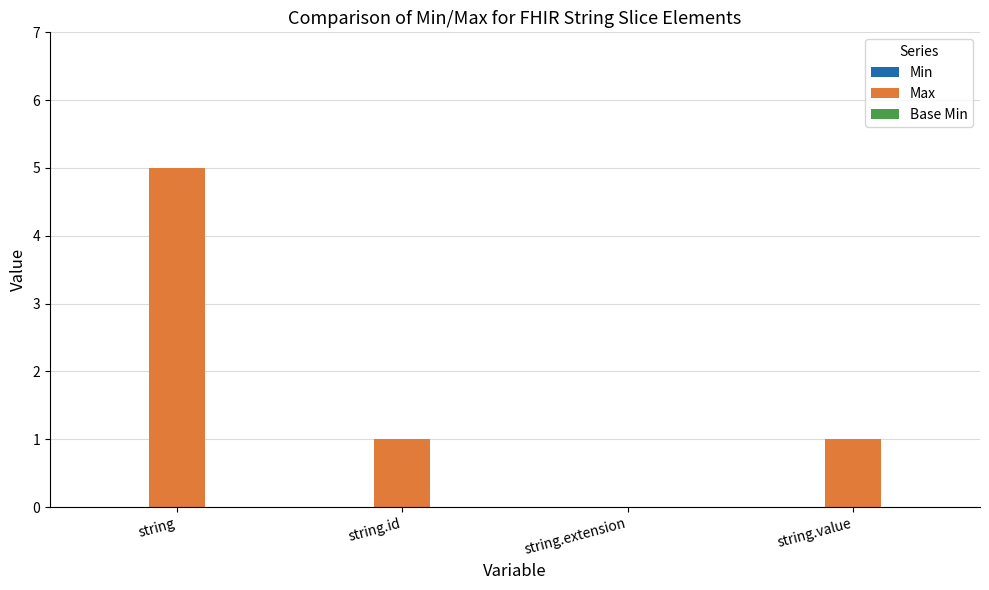

Count the number of data series in this chart.

1